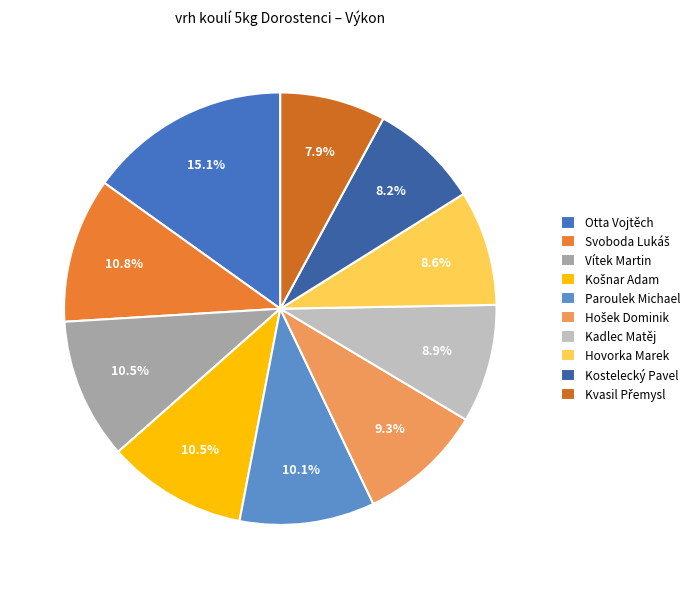

Is there any slice that represents more than half of the pie?

No